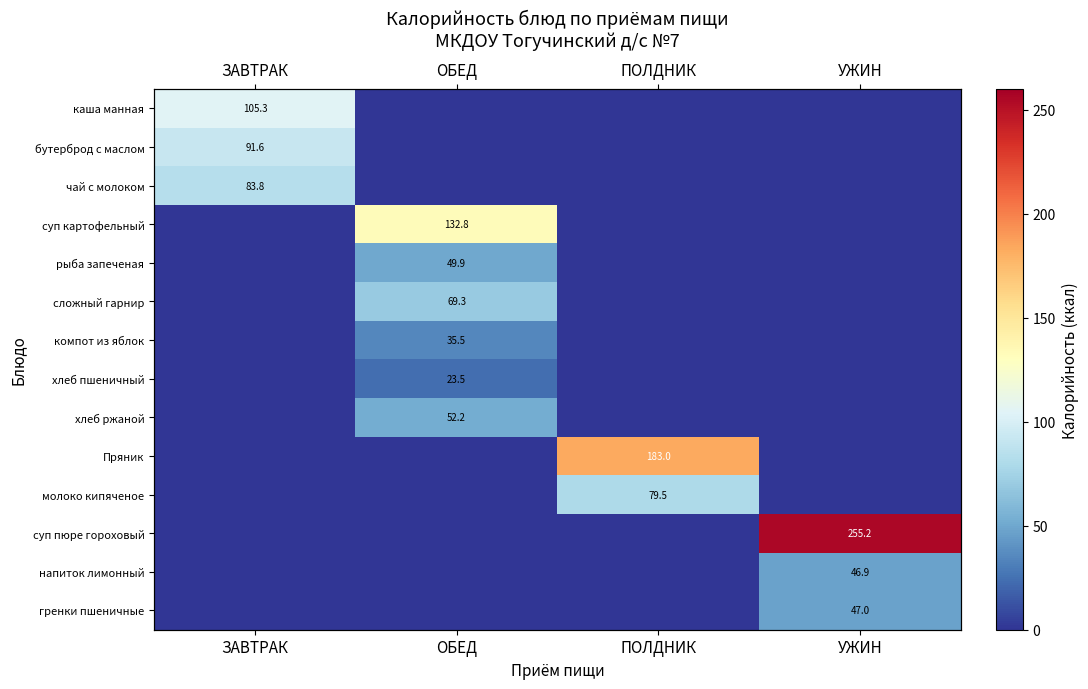

Is the value of сложный гарнир at ПОЛДНИК greater than the value of бутерброд с маслом at ПОЛДНИК?

No